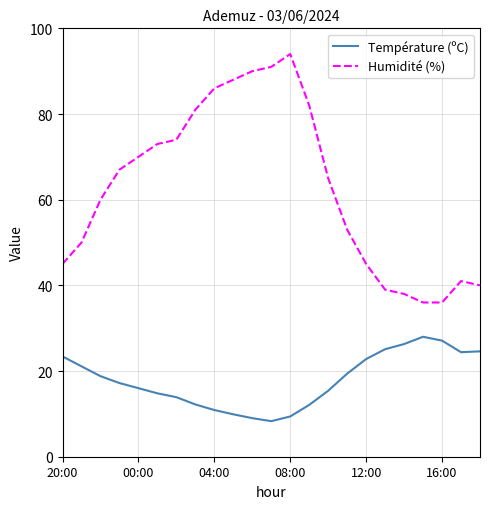

Count the number of categories in the chart.

23